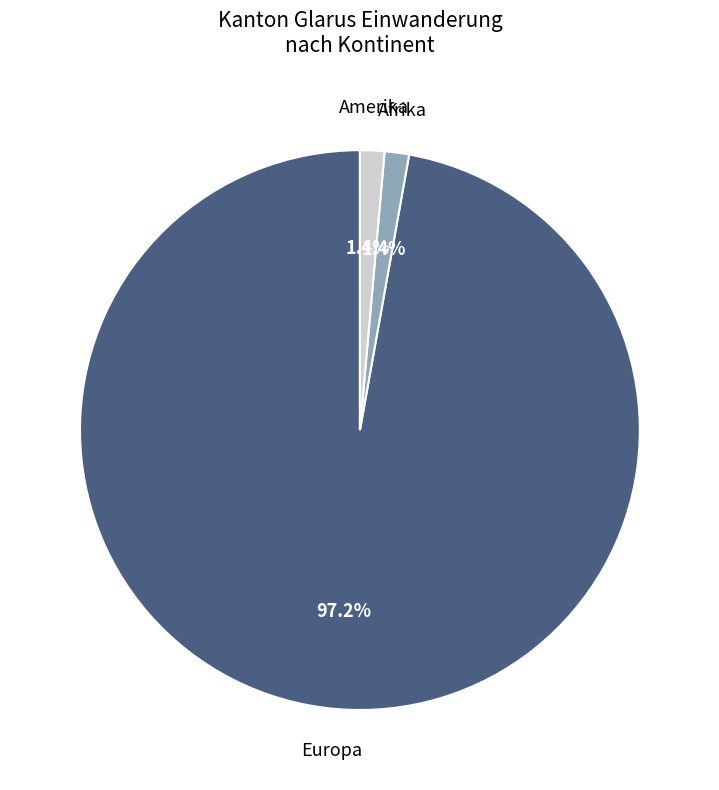

Does any single category account for the majority?

Yes